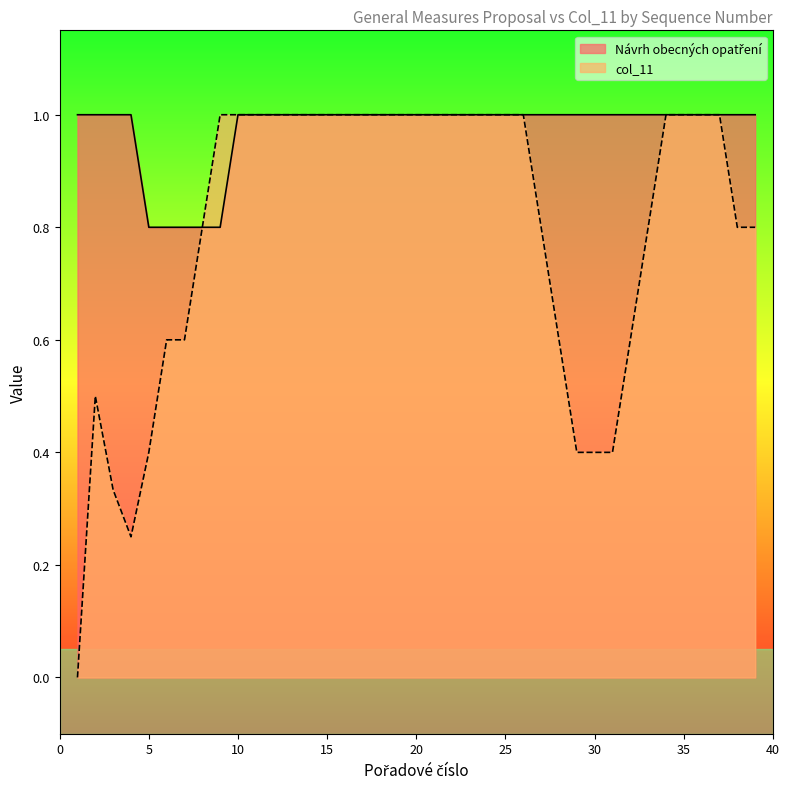

Which series has the largest range (max minus min)?

col_11